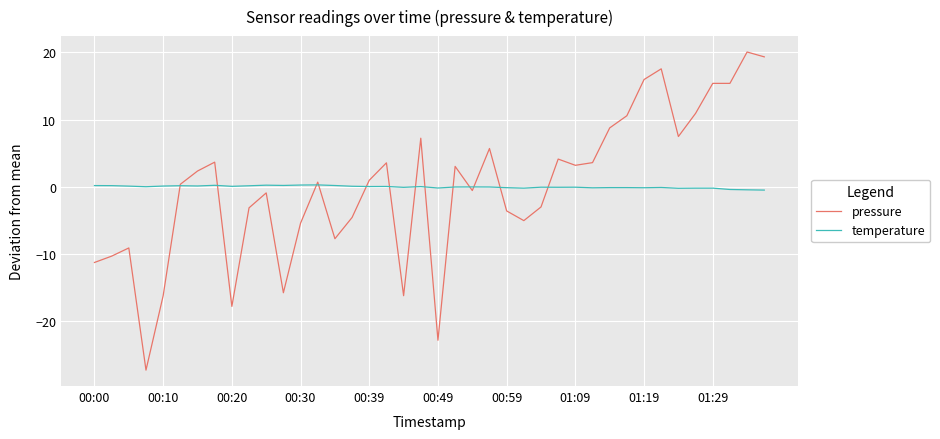

Does the chart have visible grid lines?

Yes